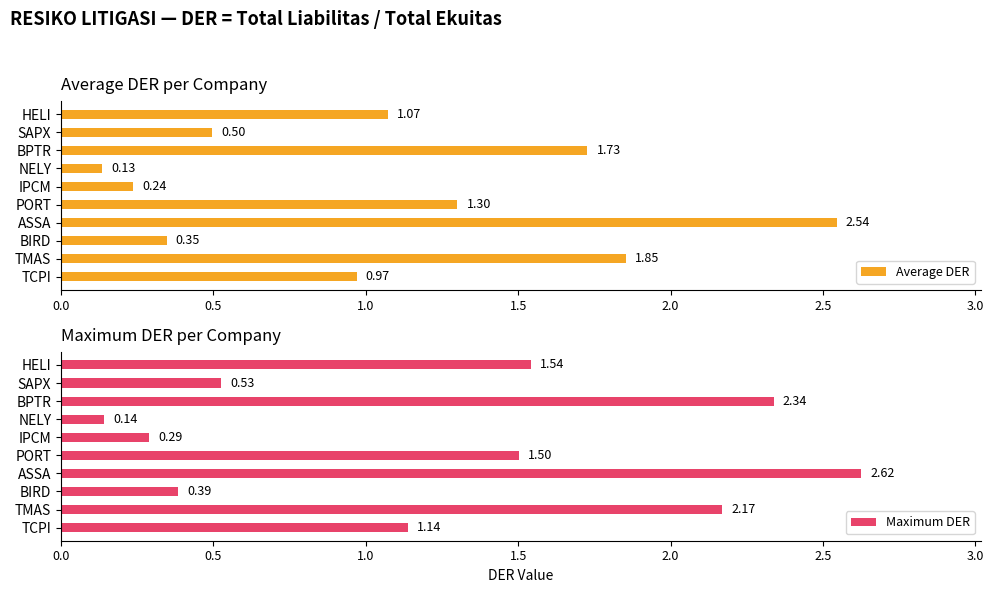

Is the value of Maximum DER at 3.0 greater than the value of Average DER at 8?

No